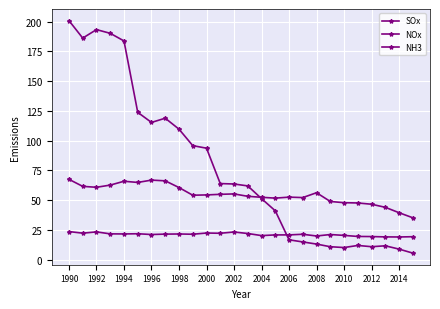

Where does the NOx series first go above 54?

1990